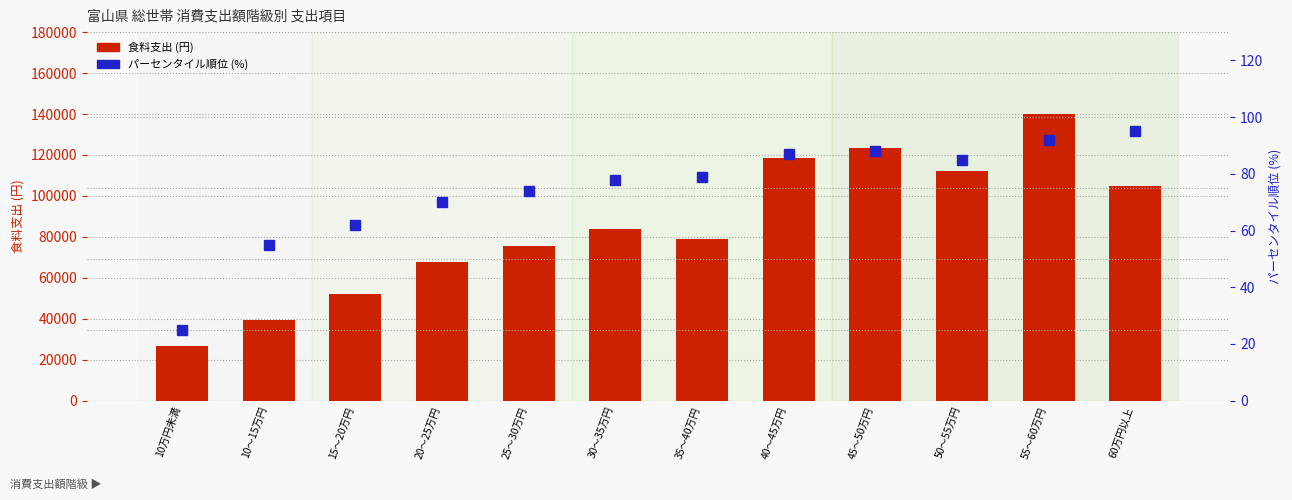

Which series has the widest spread of values?

食料支出 (円)